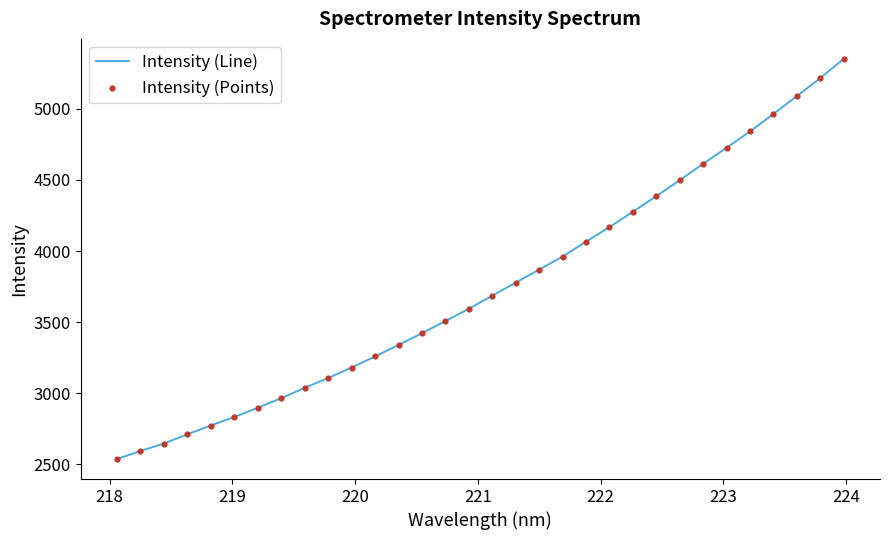

What is the maximum value shown in the chart?

5351.7